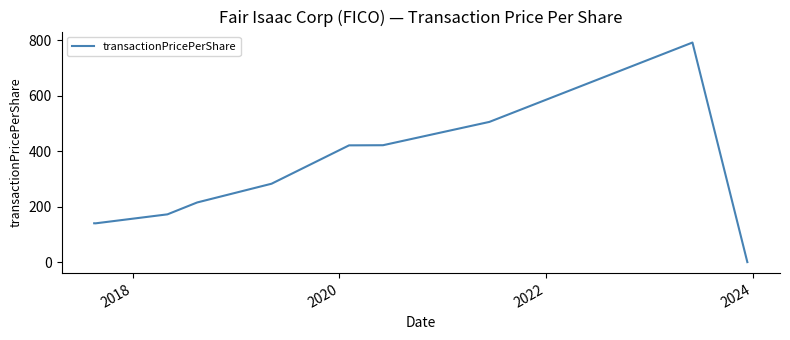

What is the difference between the maximum and minimum values?

790.4